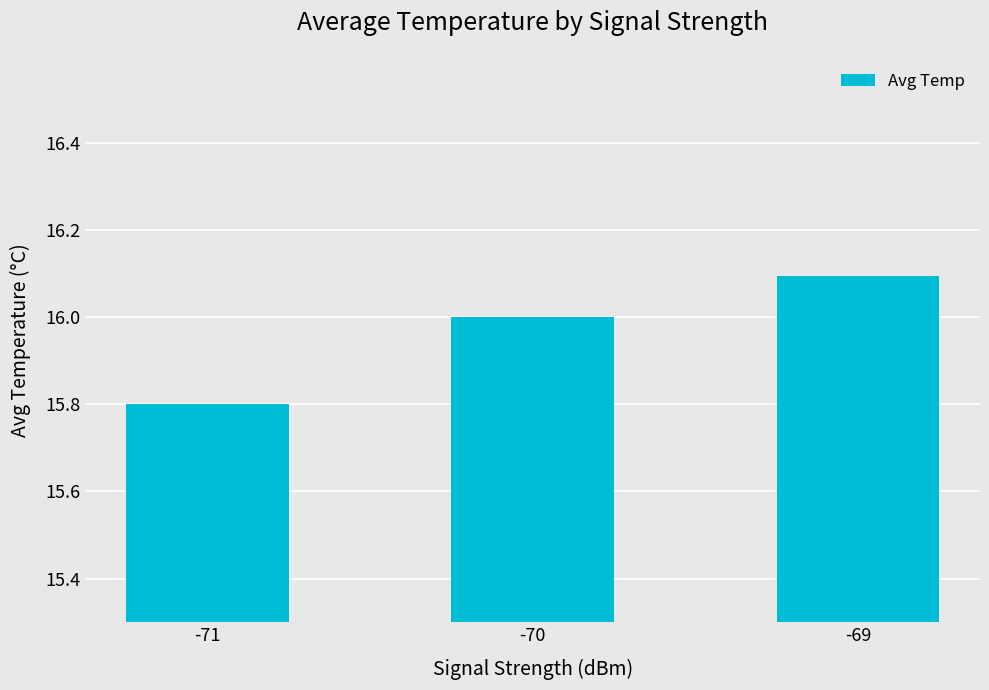

How many distinct data groups are displayed?

1